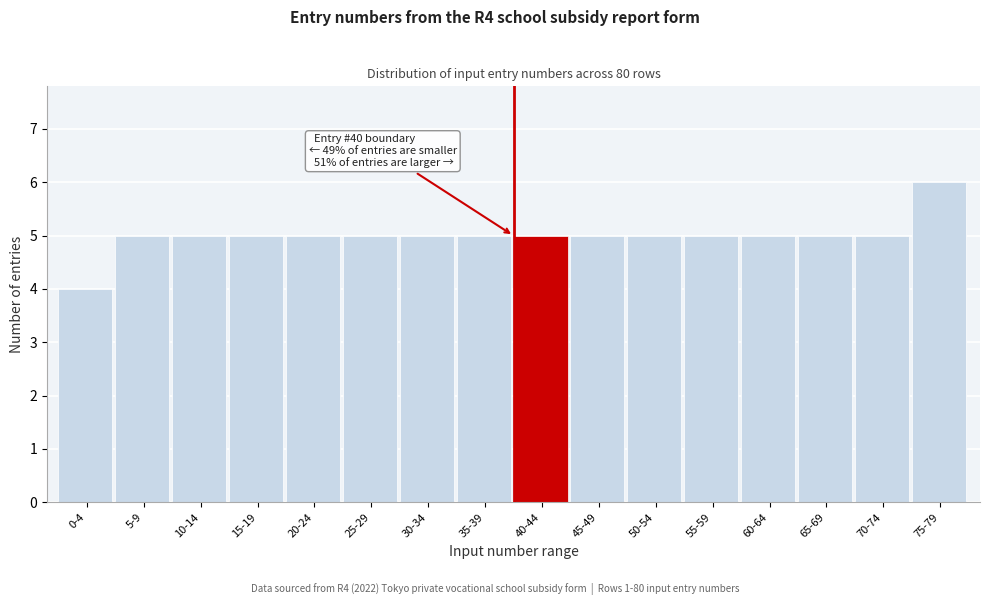

Reading right to left, list all the values displayed in this chart.

6	5	5	5	5	5	5	5	5	5	5	5	5	5	5	4